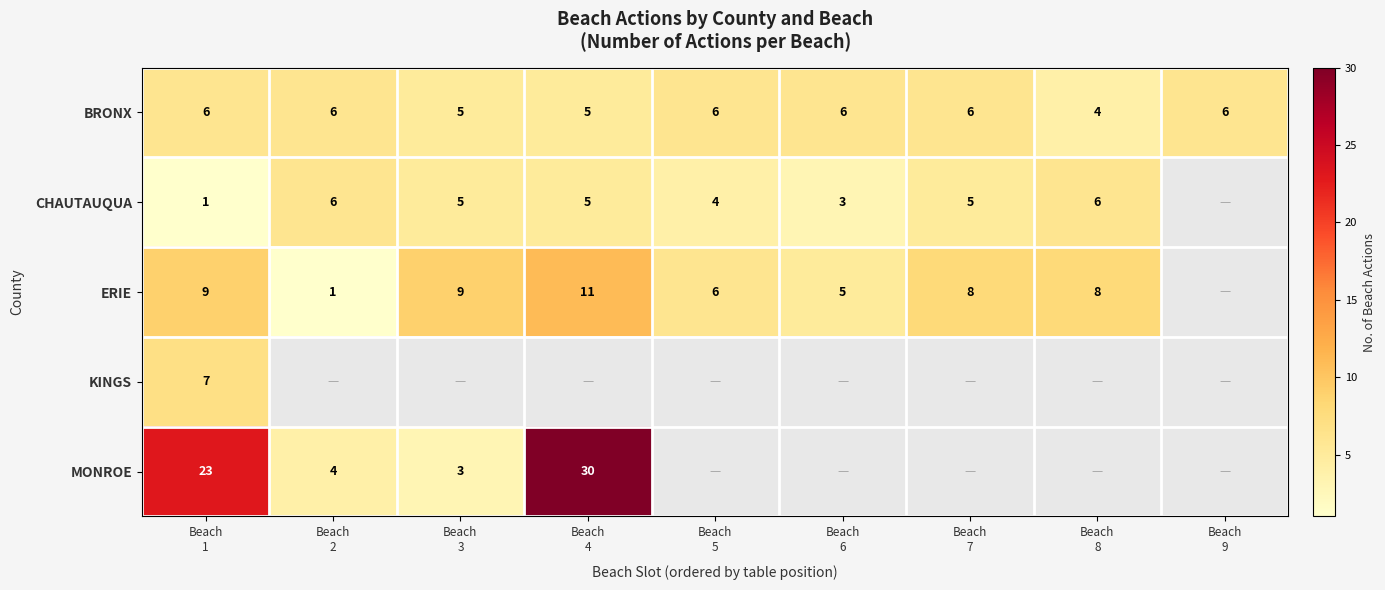

How many BRONX values are between 5 and 6?

8